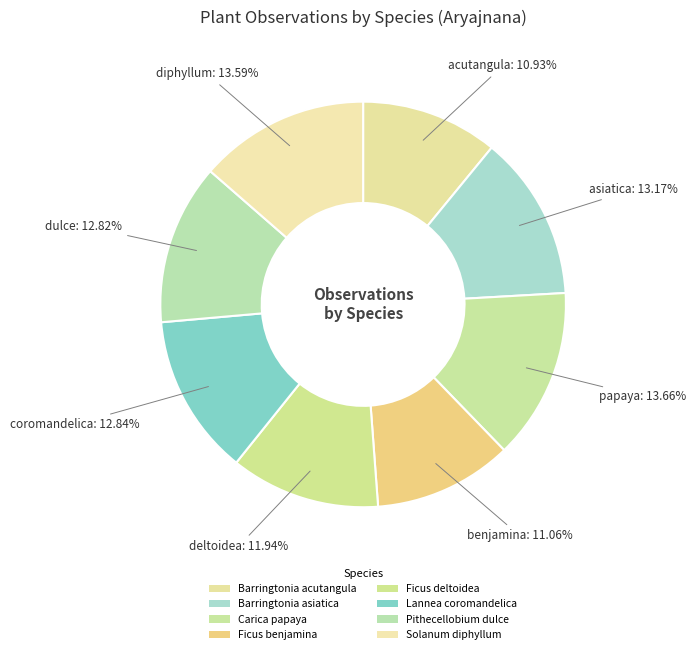

To the nearest percent, what is the difference between the largest and smallest slice percentages?

3%